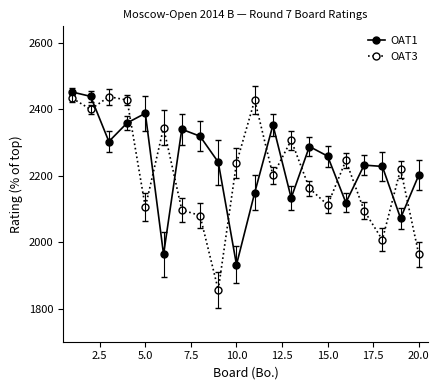

Which series has the largest range (max minus min)?

OAT3